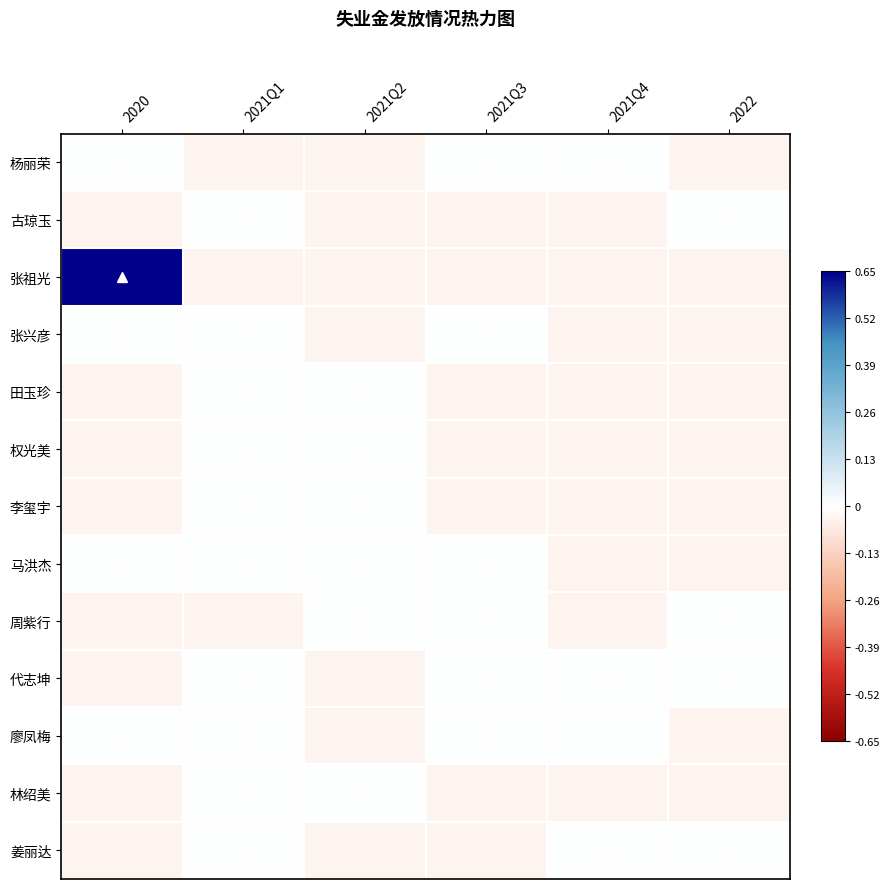

Which series has the largest total across all categories?

张祖光